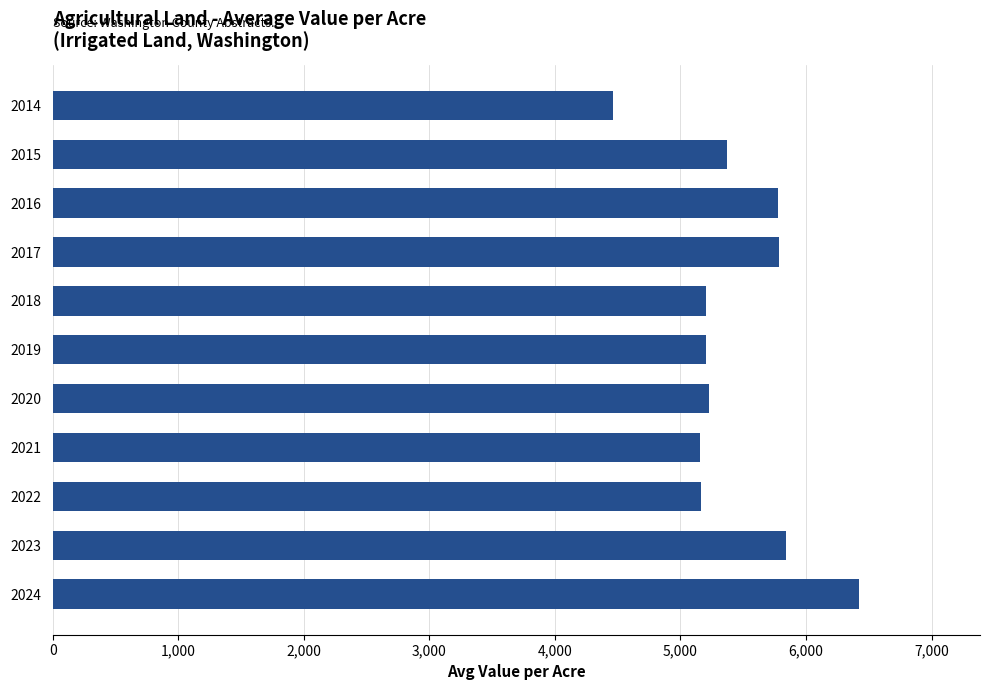

The chart shows a value of 3080.7 at 2024. True or false?

False